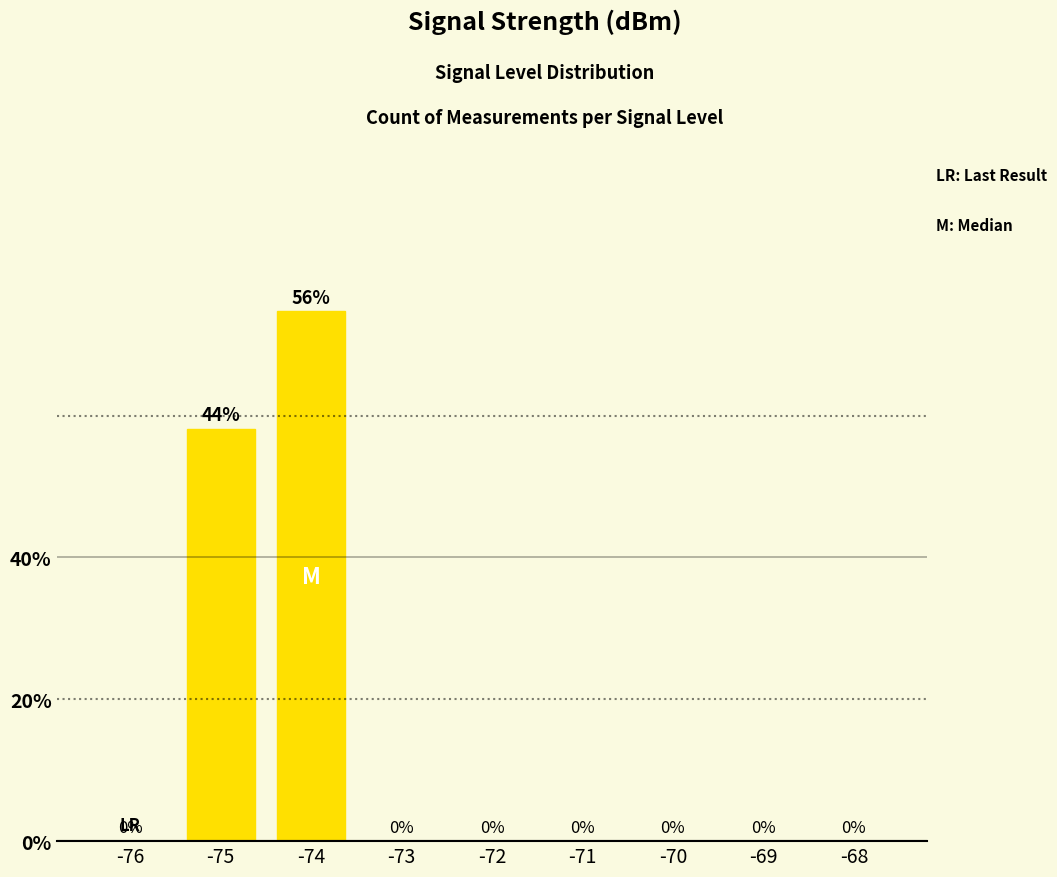

Which has a higher value, -76 or -75?

-75